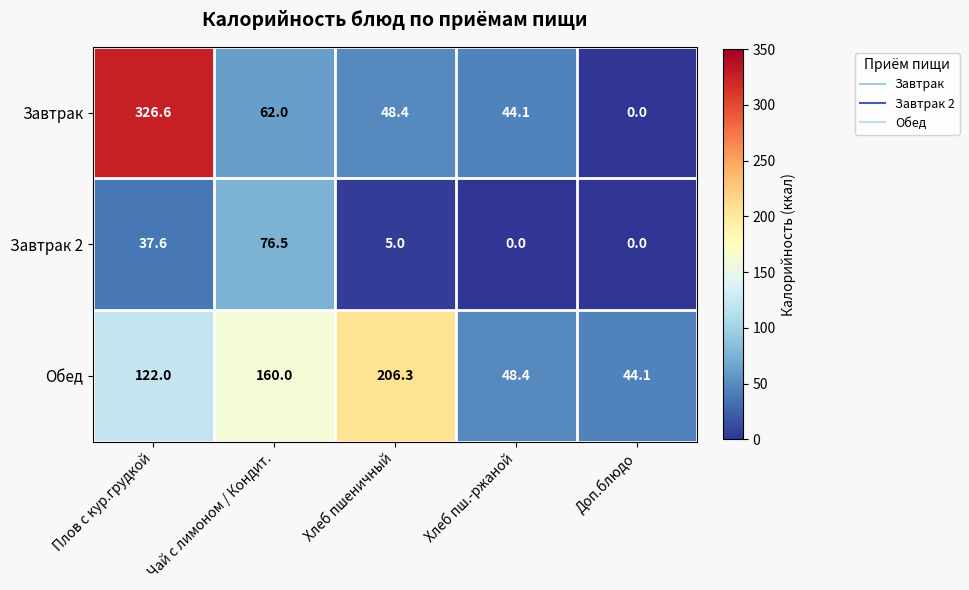

What is the spread (max minus min) of values at Хлеб пш.-ржаной?

48.4